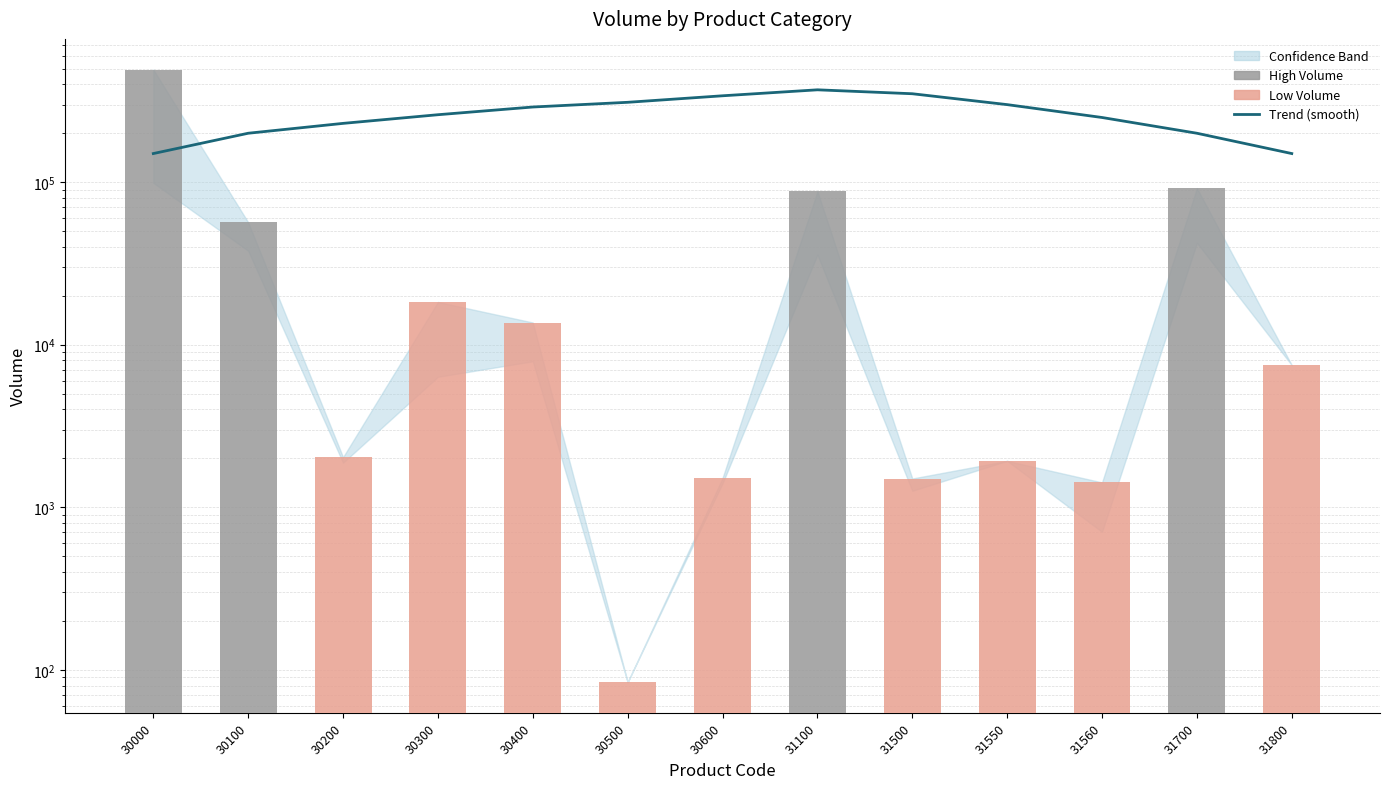

What is the sum of all Volume values?

777653